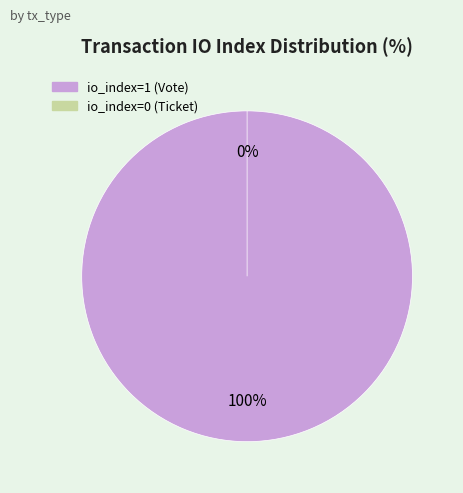

Do Ticket and Vote together represent more than half of the pie?

Yes